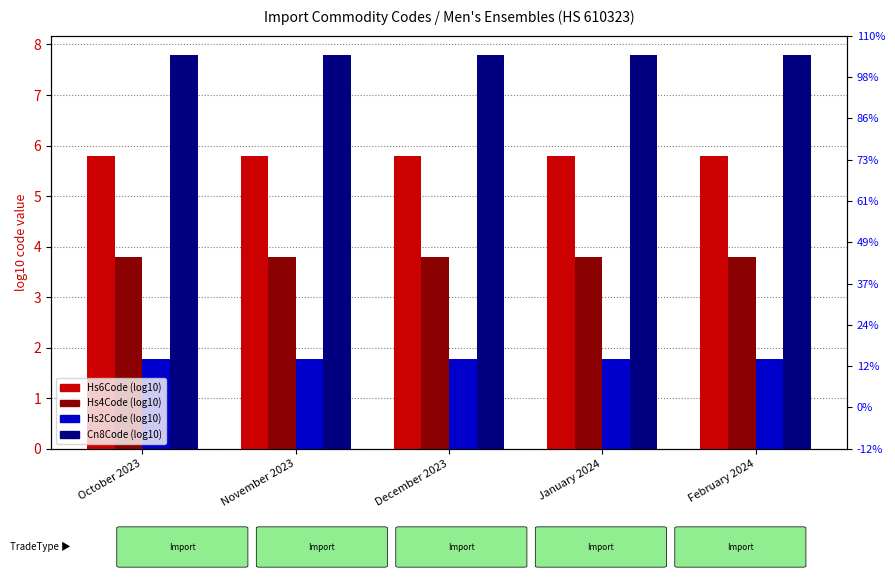

Reading left to right, list all the values displayed in this chart.

Hs6Code: October 2023=5.8	November 2023=5.8	December 2023=5.8	January 2024=5.8	February 2024=5.8
Hs4Code: October 2023=3.8	November 2023=3.8	December 2023=3.8	January 2024=3.8	February 2024=3.8
Hs2Code: October 2023=1.8	November 2023=1.8	December 2023=1.8	January 2024=1.8	February 2024=1.8
Cn8Code: October 2023=7.8	November 2023=7.8	December 2023=7.8	January 2024=7.8	February 2024=7.8